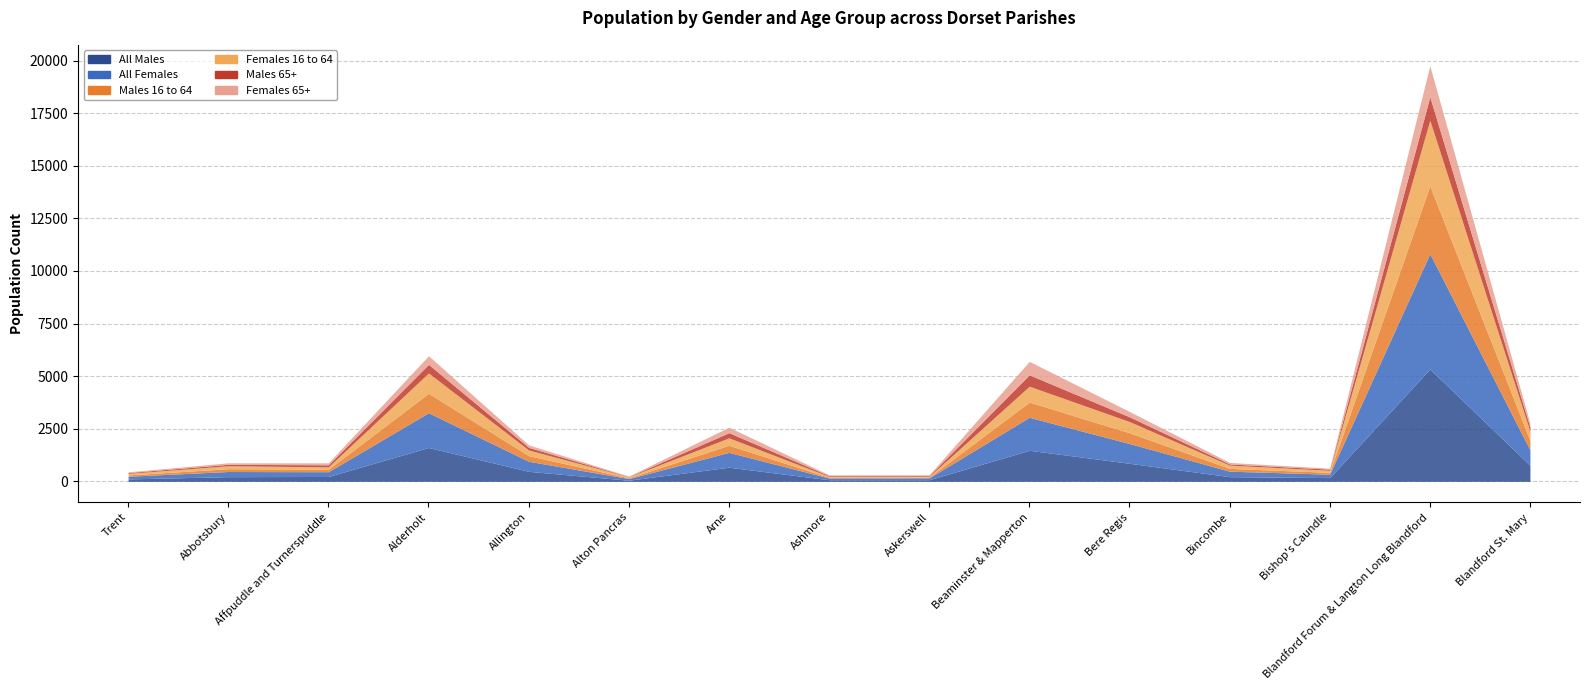

Which series has the largest total across all categories?

All Females